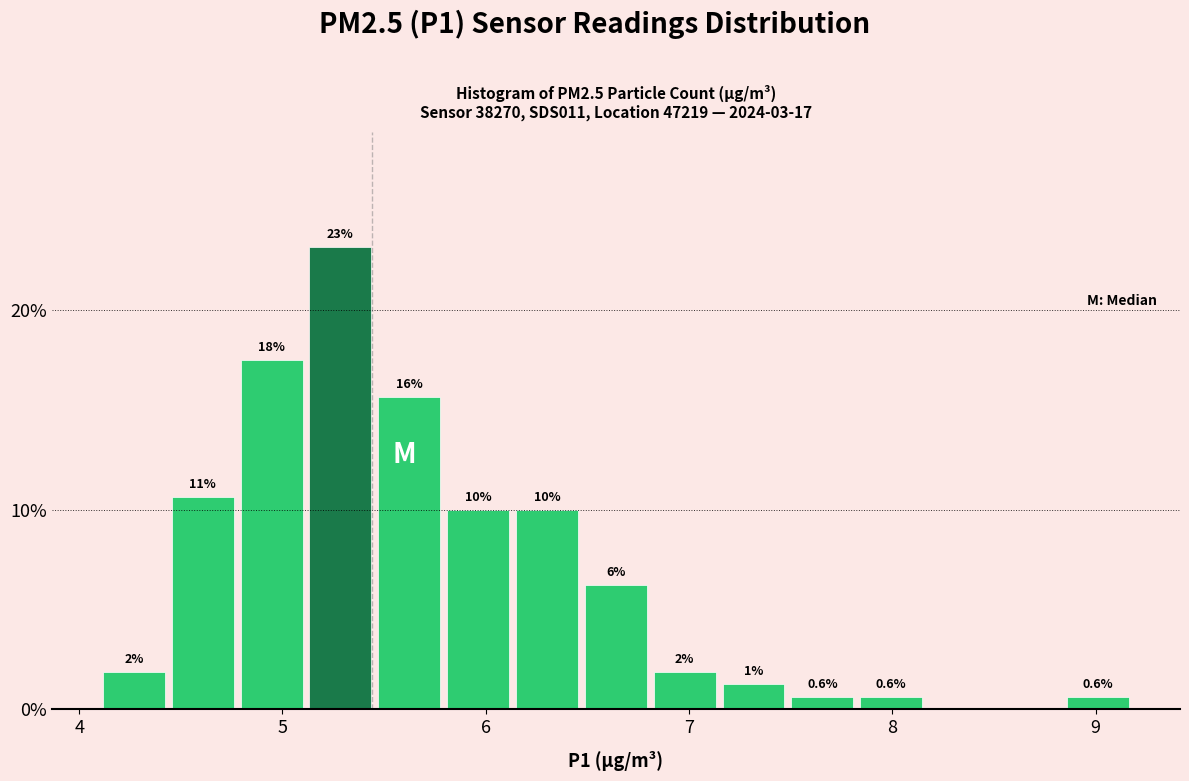

Around what value on the x-axis is the tallest bar? Give the approximate position of its centre, as read against the axis.

5.3